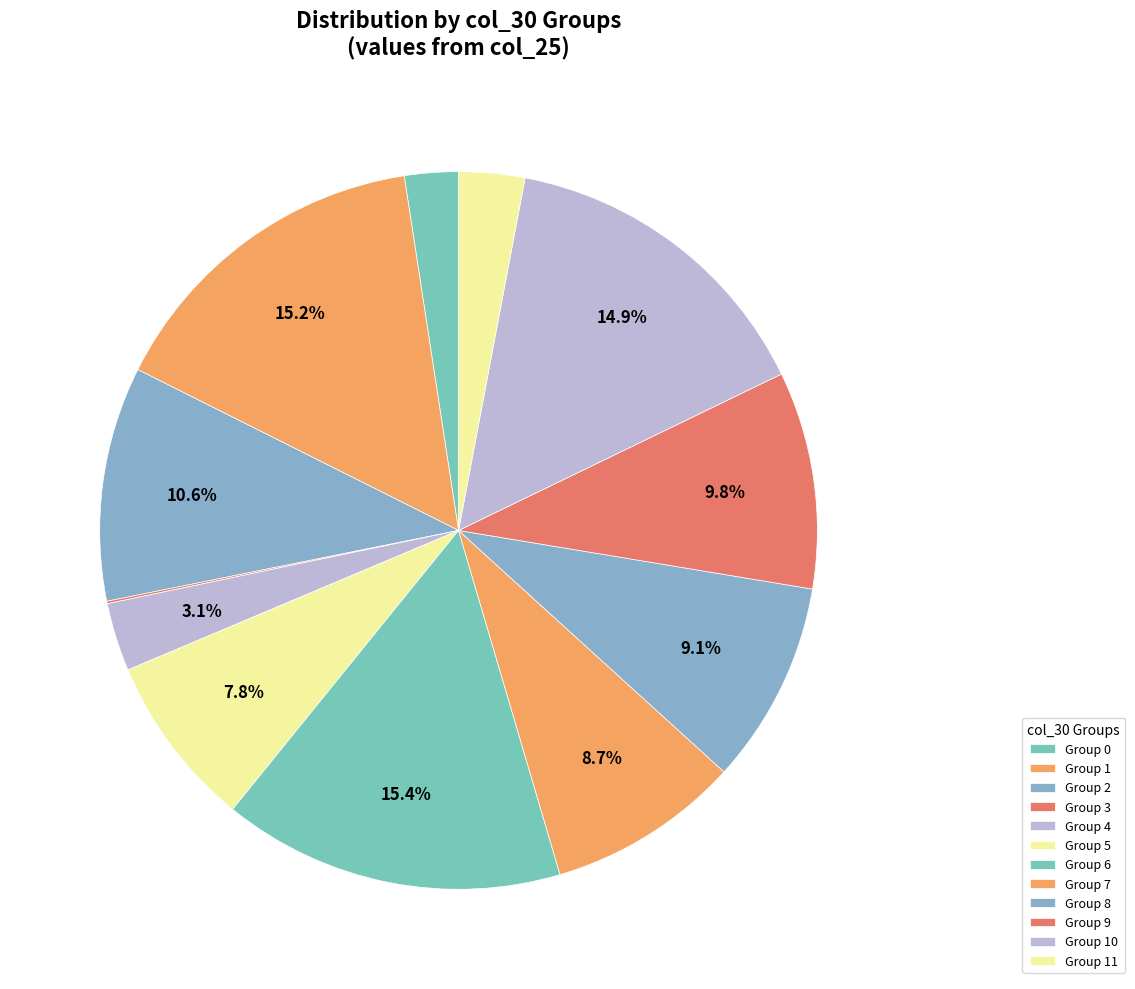

To the nearest percent, what is the difference between the largest and smallest slice percentages?

15%